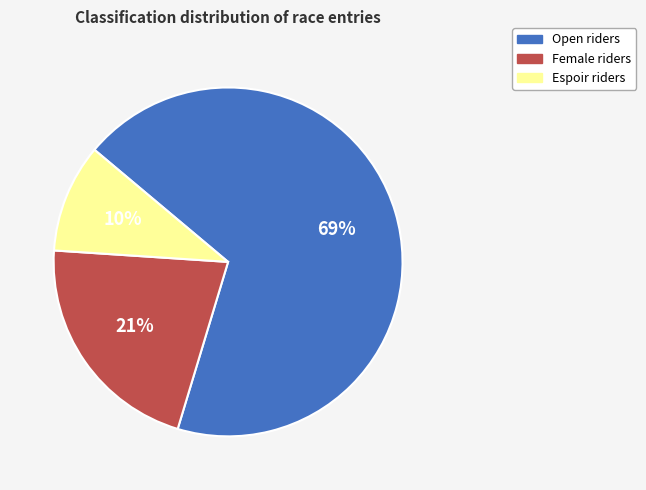

What is the ratio of the value at Espoir to the value at Female?

0.5